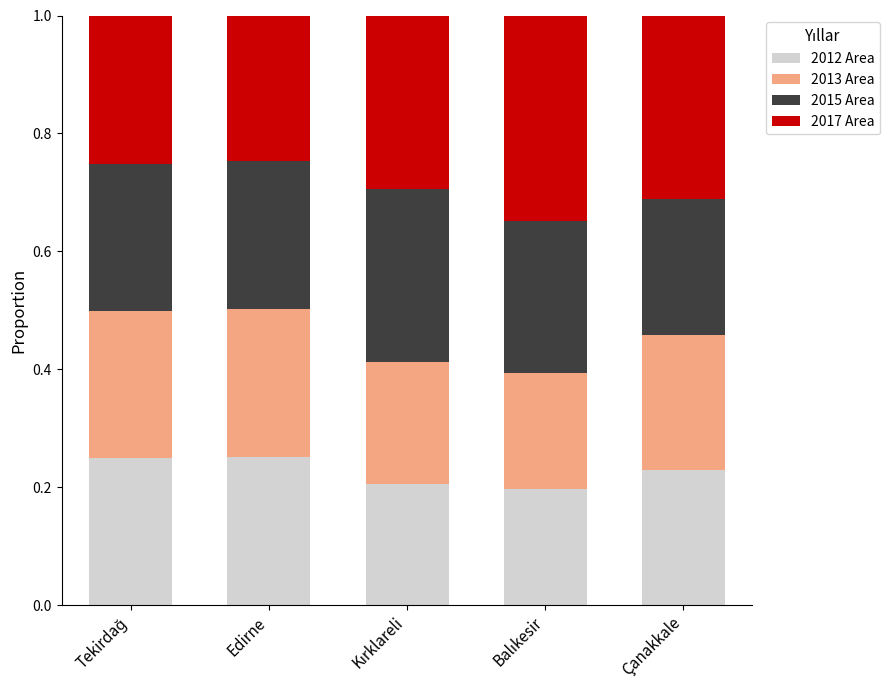

What is the sum of all 2012 Area values?

1.1